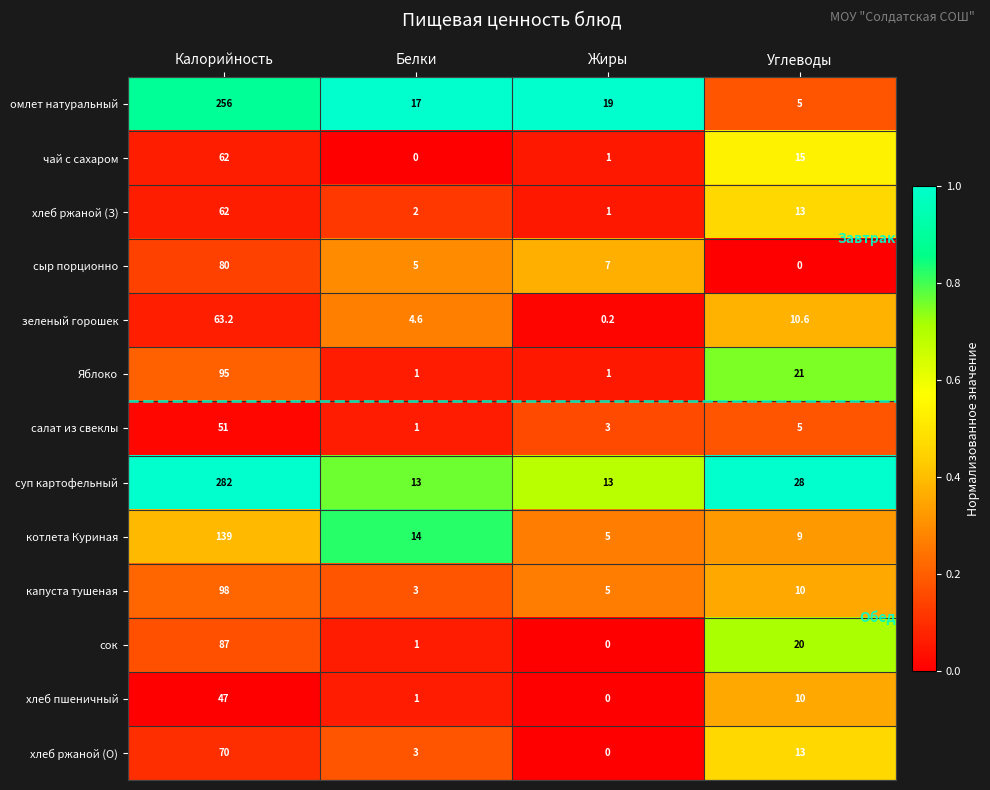

What is the difference between the highest and lowest values at Белки?

17.0